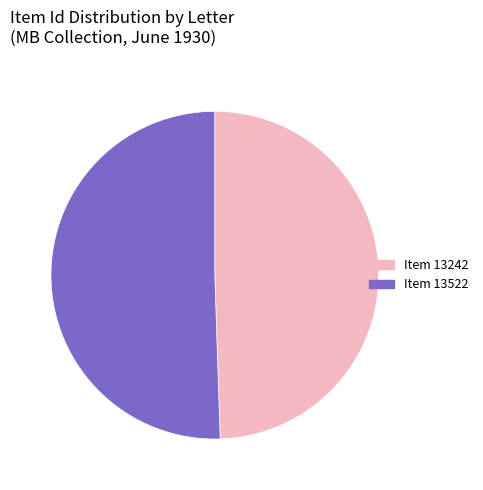

Rank the categories by value from highest to lowest.

Item 13522, Item 13242